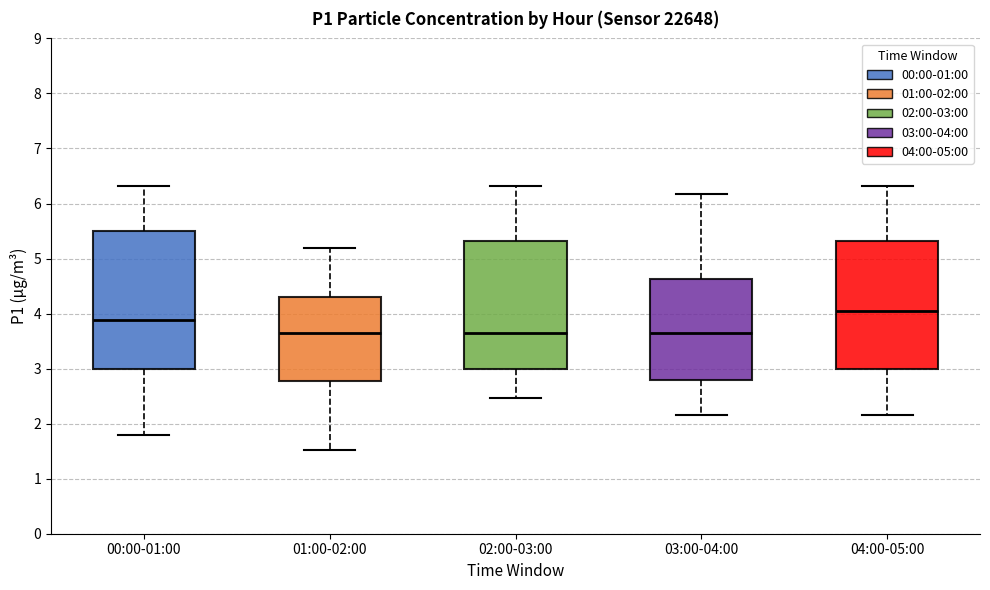

Reading left to right, read every box against the y-axis: the position of its median line, the range the box covers, and the ends of its whiskers. The values are not printed on the chart, so give them approximately, as read against the axis.

00:00-01:00: median 3.9, box 3.0 to 5.5, whiskers 1.8 to 6.3
01:00-02:00: median 3.7, box 2.8 to 4.3, whiskers 1.5 to 5.2
02:00-03:00: median 3.7, box 3.0 to 5.3, whiskers 2.5 to 6.3
03:00-04:00: median 3.7, box 2.8 to 4.6, whiskers 2.2 to 6.2
04:00-05:00: median 4.1, box 3.0 to 5.3, whiskers 2.2 to 6.3